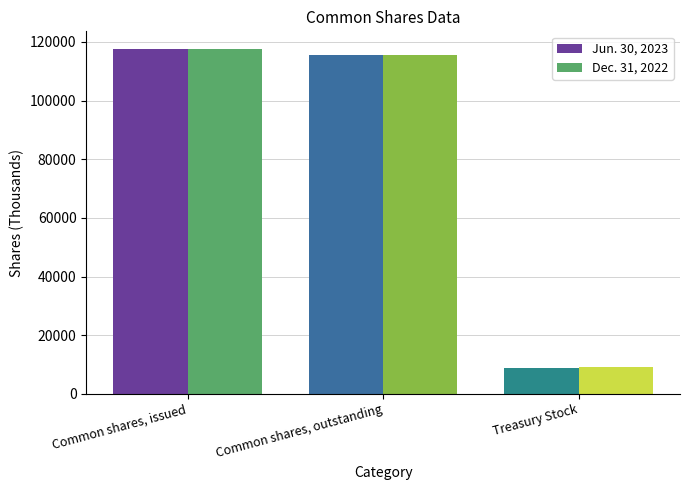

How many categories are shown in the chart?

3